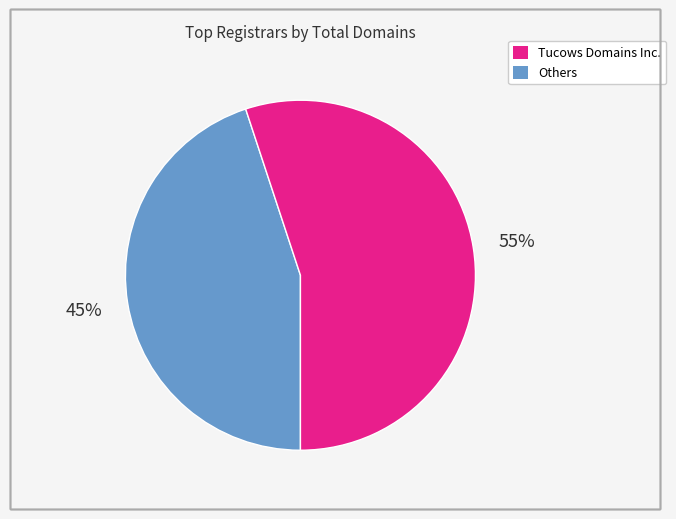

Is it true that Tucows Domains Inc. is 45% of the pie?

True